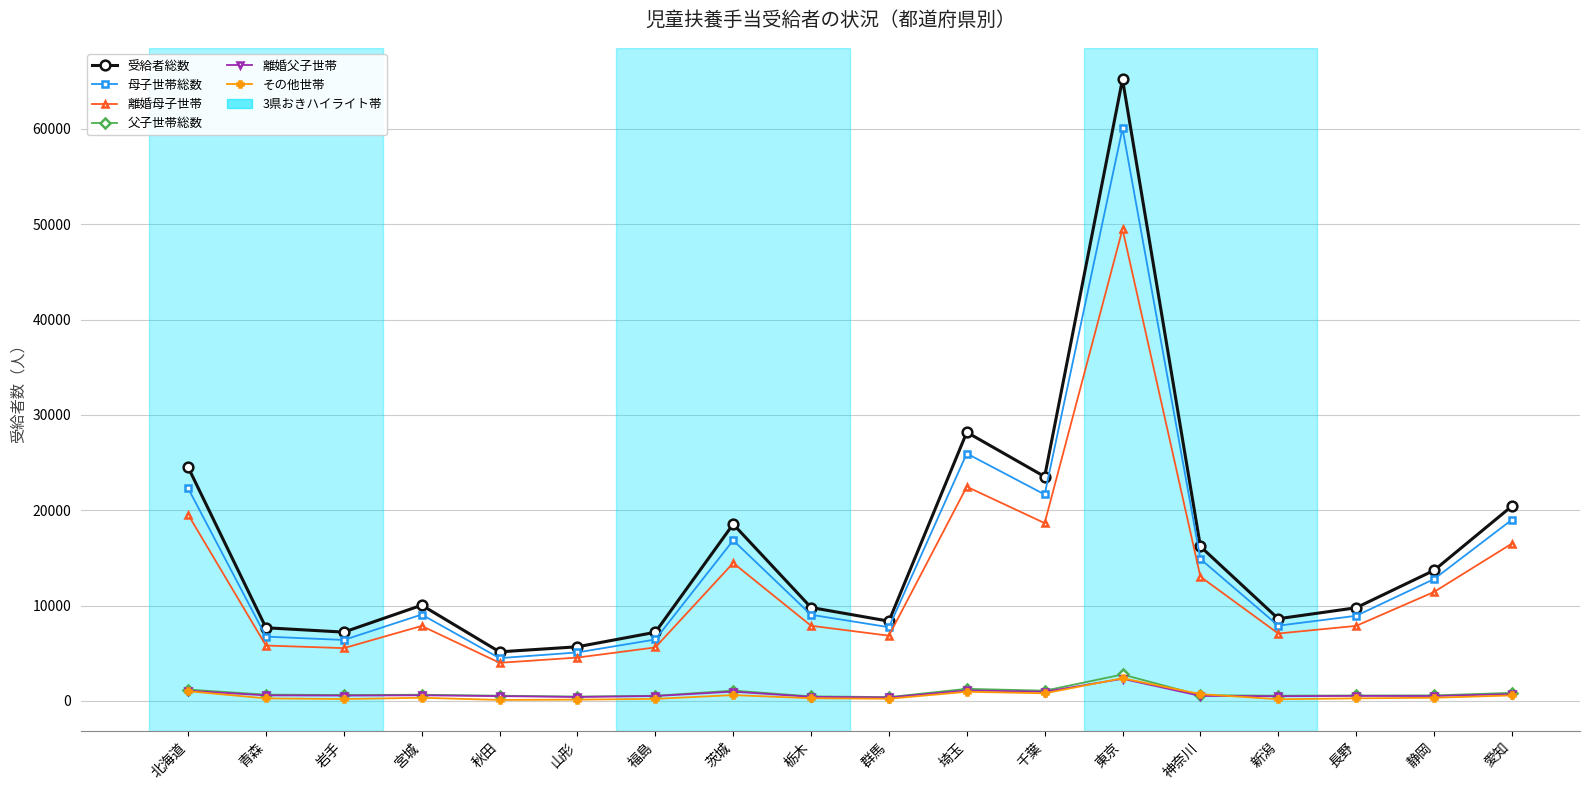

Between 神奈川 and 愛知, which series saw the biggest shift?

受給者総数